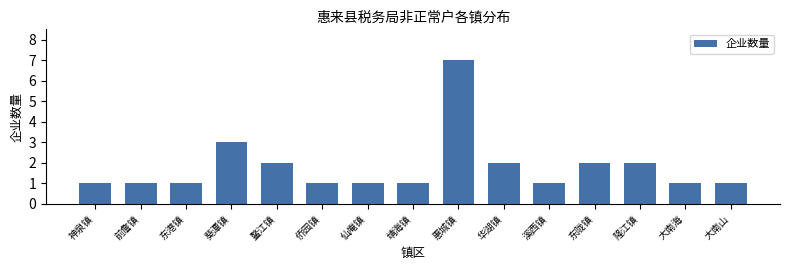

Reading right to left, extract all data points from this chart.

1	1	2	2	1	2	7	1	1	1	2	3	1	1	1